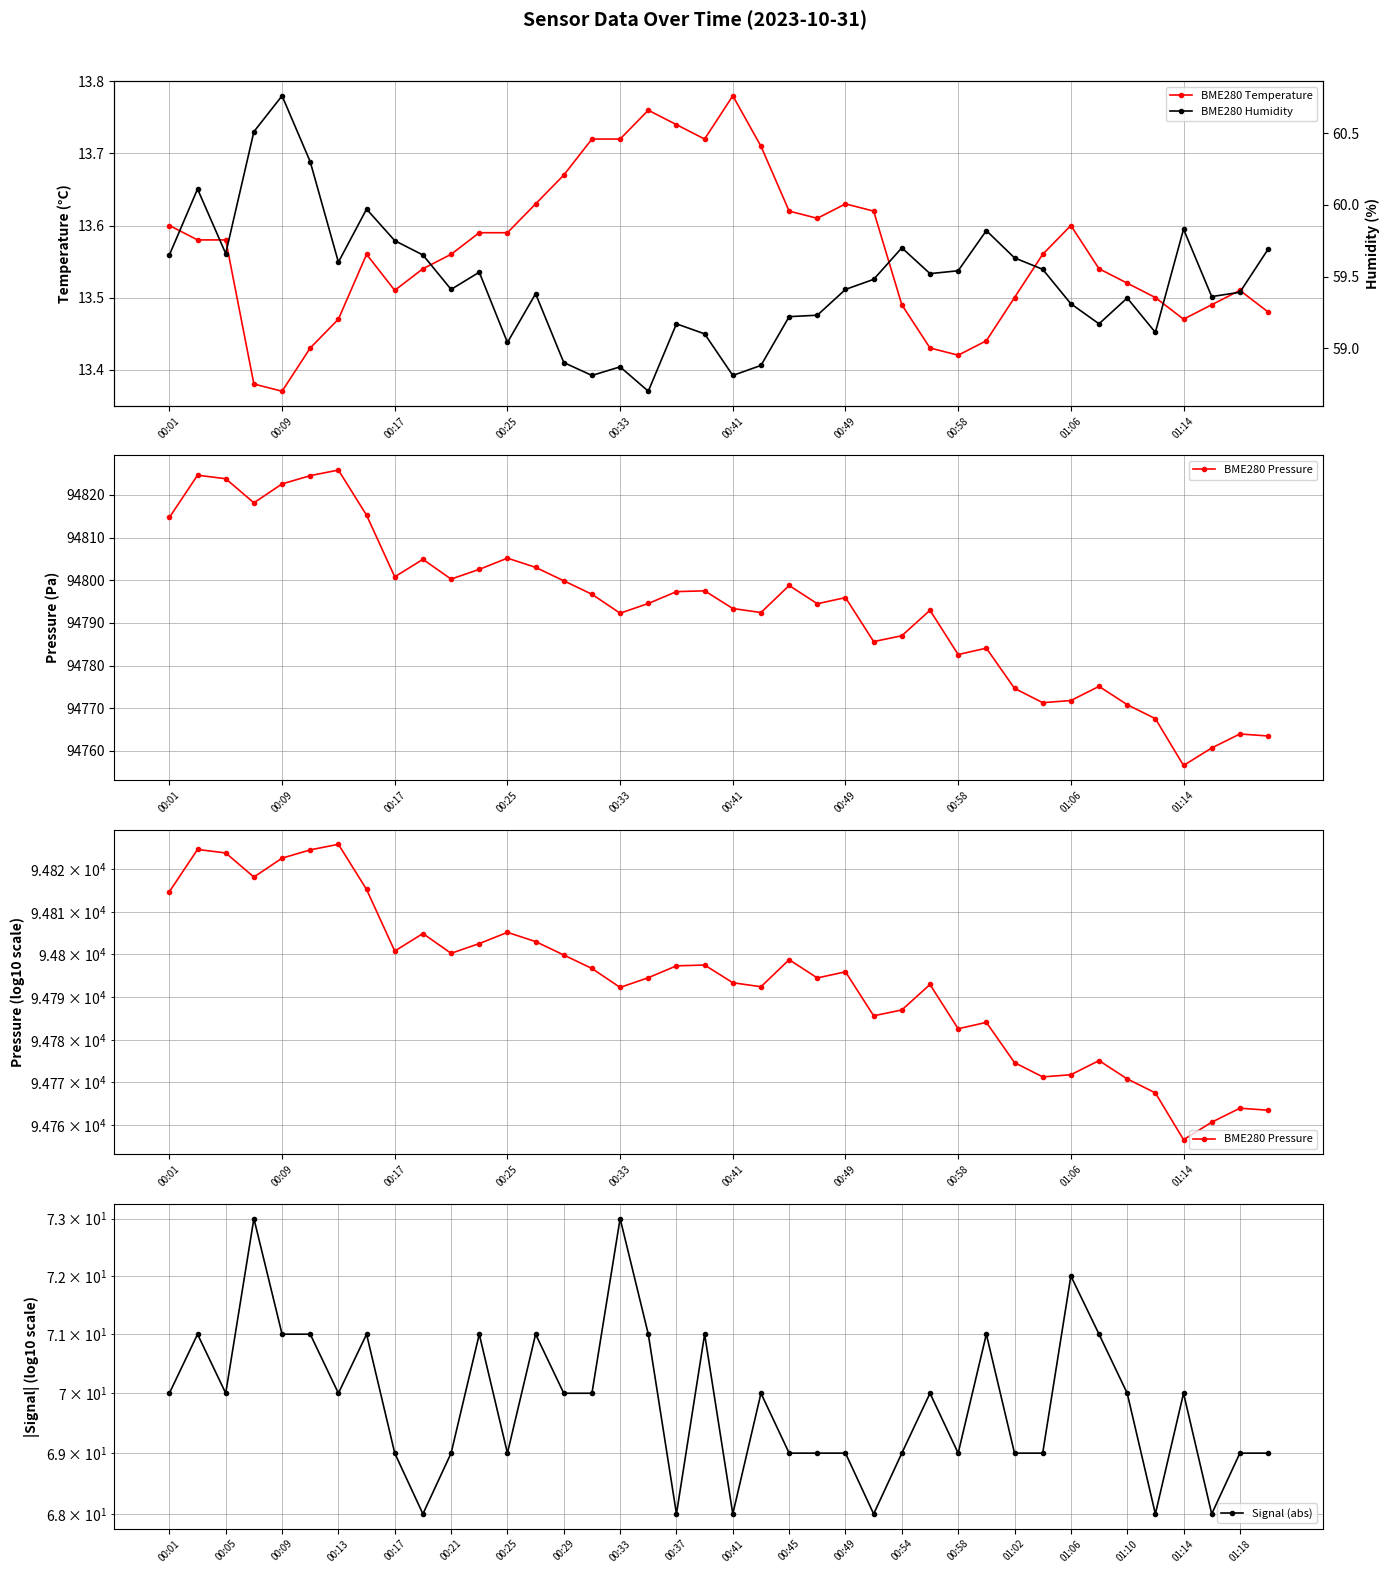

True or false: BME280 Temperature has more than 0 points higher than both neighbors.

True